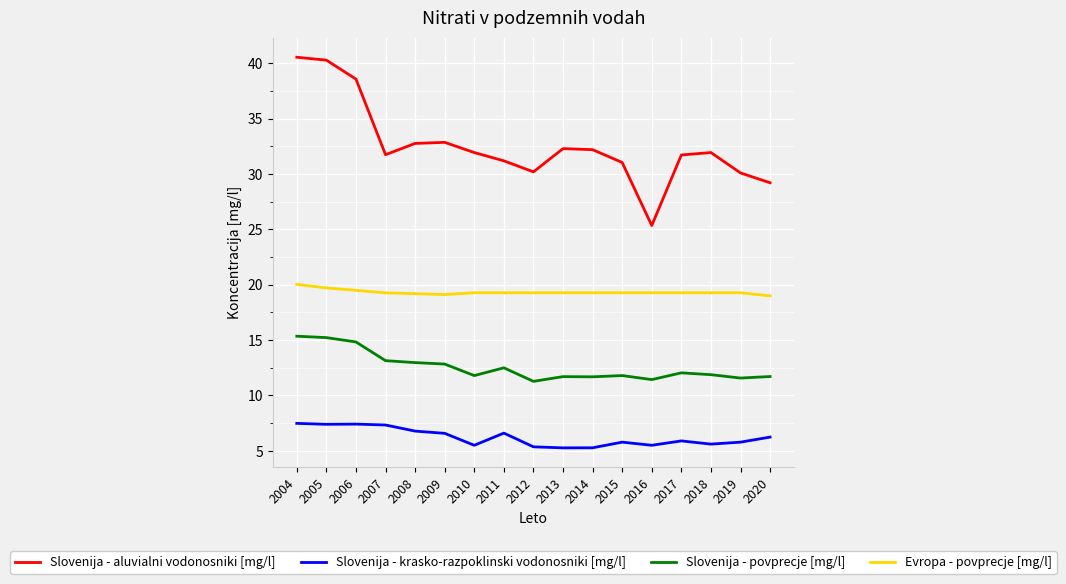

What is the maximum value shown in the chart?

40.6